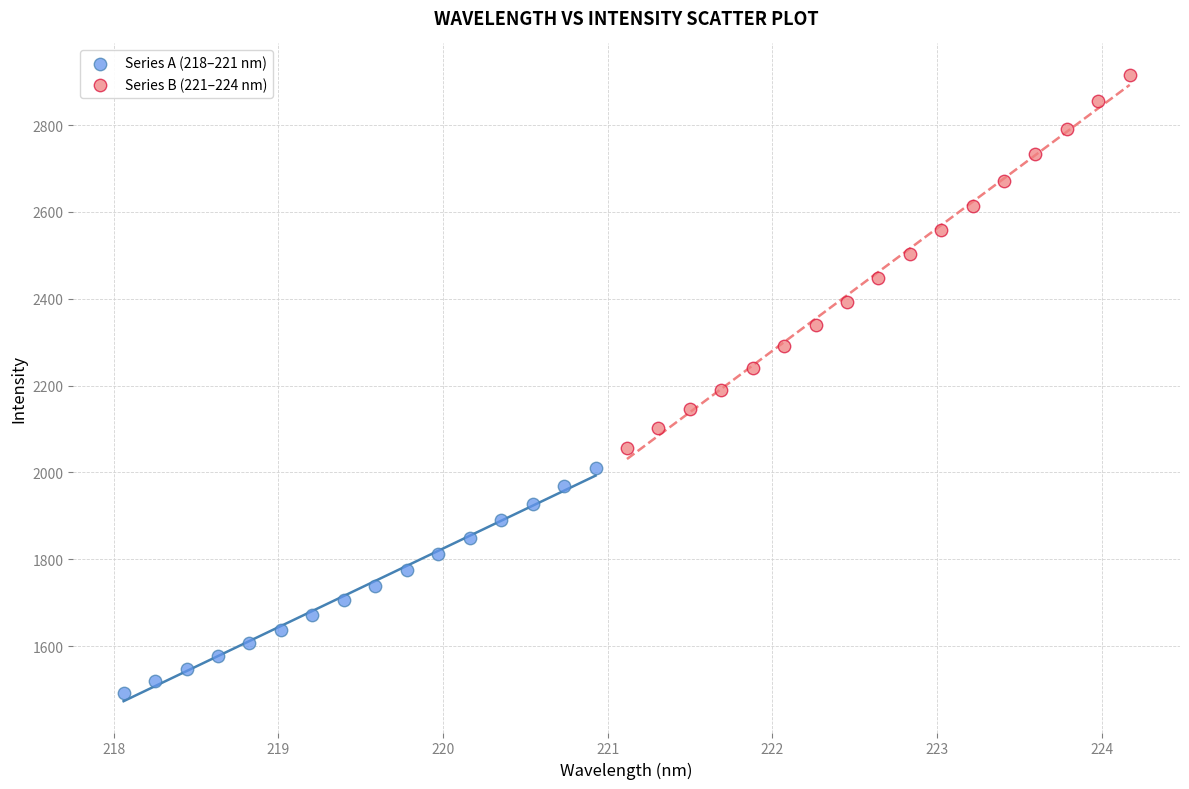

Which series reaches the maximum Y coordinate?

Series B (221–224 nm)